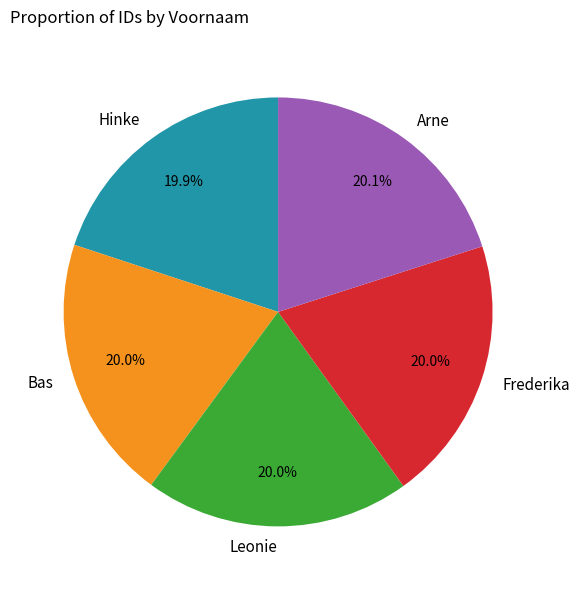

The Arne slice represents 20% of the pie. True or false?

True